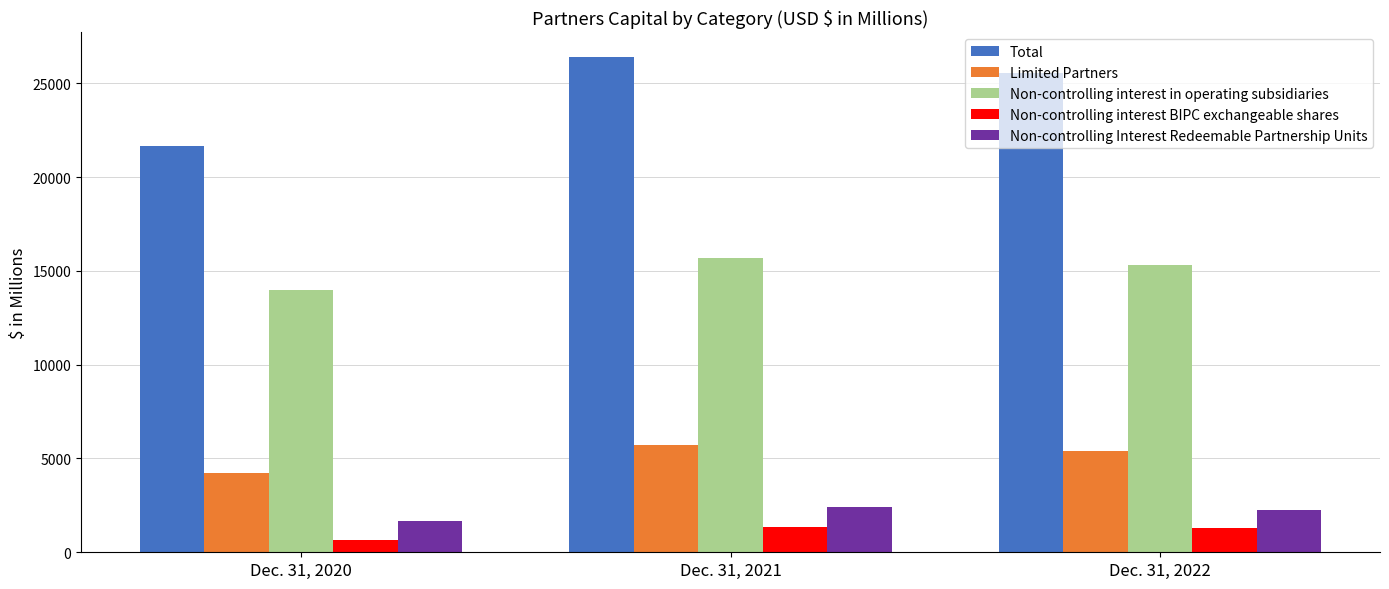

The Non-controlling interest BIPC exchangeable shares series shows 1369 at Dec. 31, 2021. True or false?

True